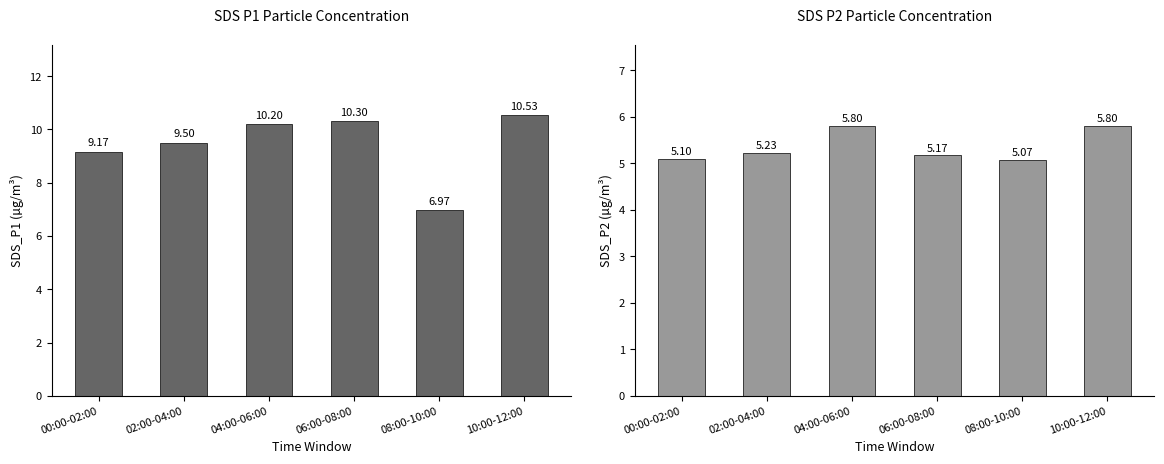

What is the label of the 5th bar from the right?

02:00-04:00